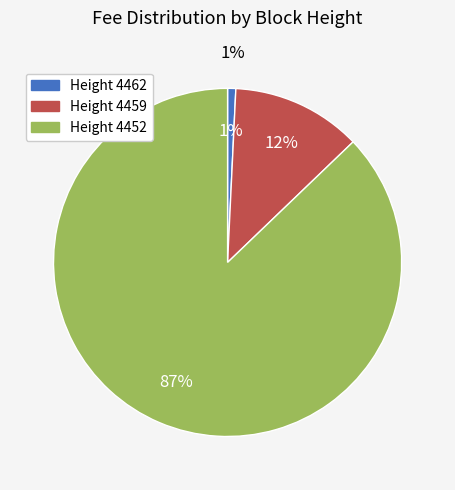

Is the sum of 4452 and 4459 greater than half?

Yes